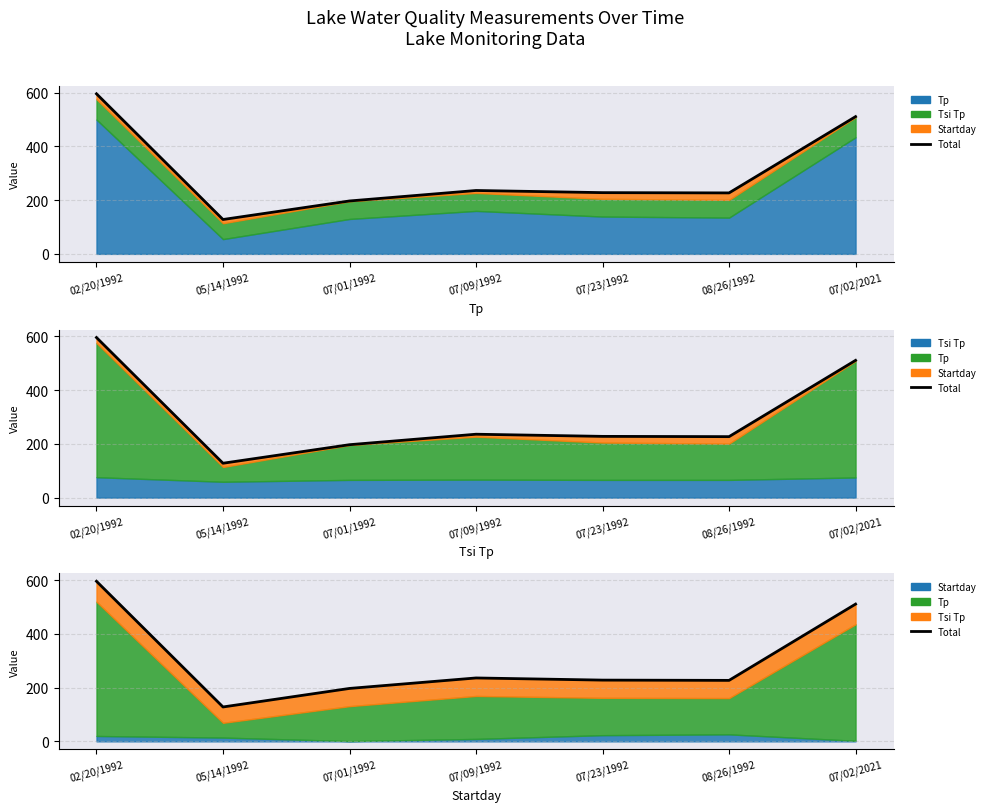

Rank the categories by value from lowest to highest.

05/14/1992, 07/01/1992, 08/26/1992, 07/23/1992, 07/09/1992, 07/02/2021, 02/20/1992